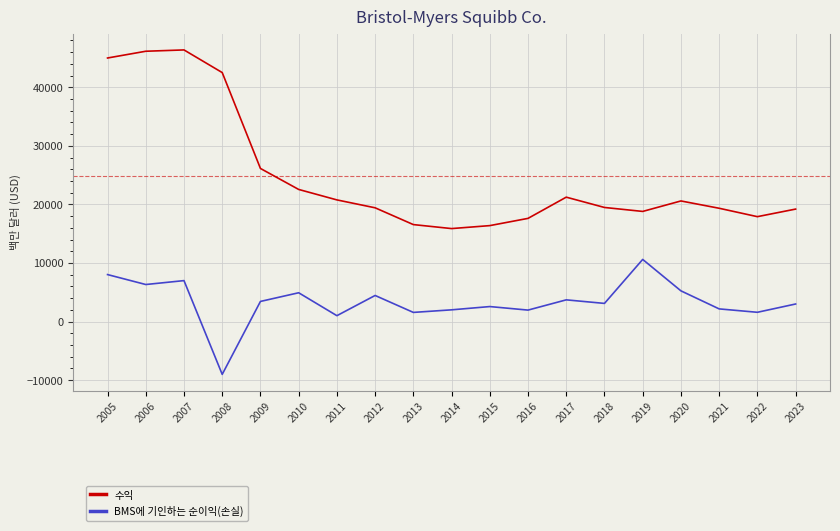

Where does the BMS에 기인하는 순이익(손실) series first go above 3102?

2005